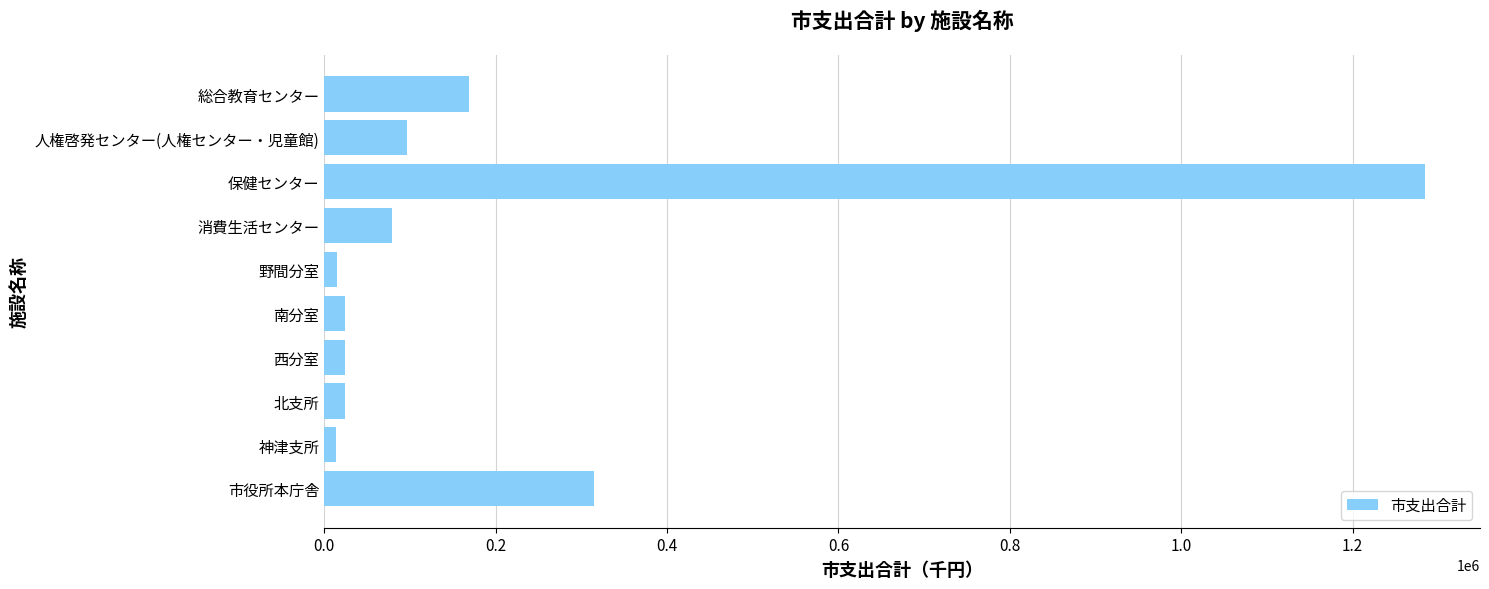

Are the bars grouped side by side (vs. stacked)?

No